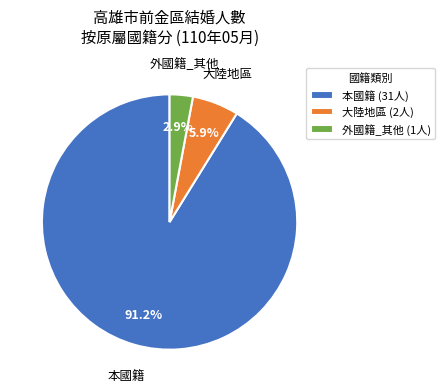

What is the majority slice?

本國籍 (31人)